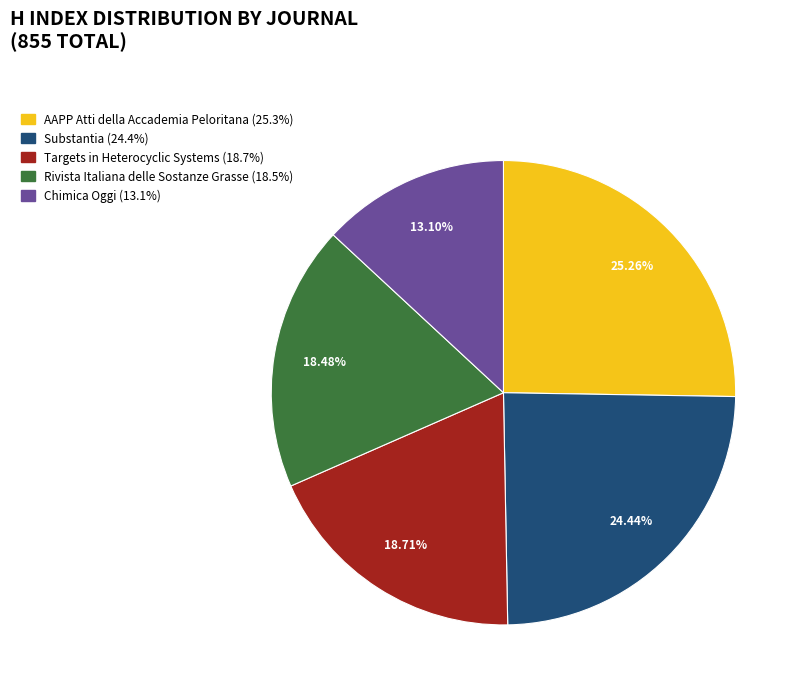

Does Rivista Italiana delle Sostanze Grasse account for over 50% of the chart?

No